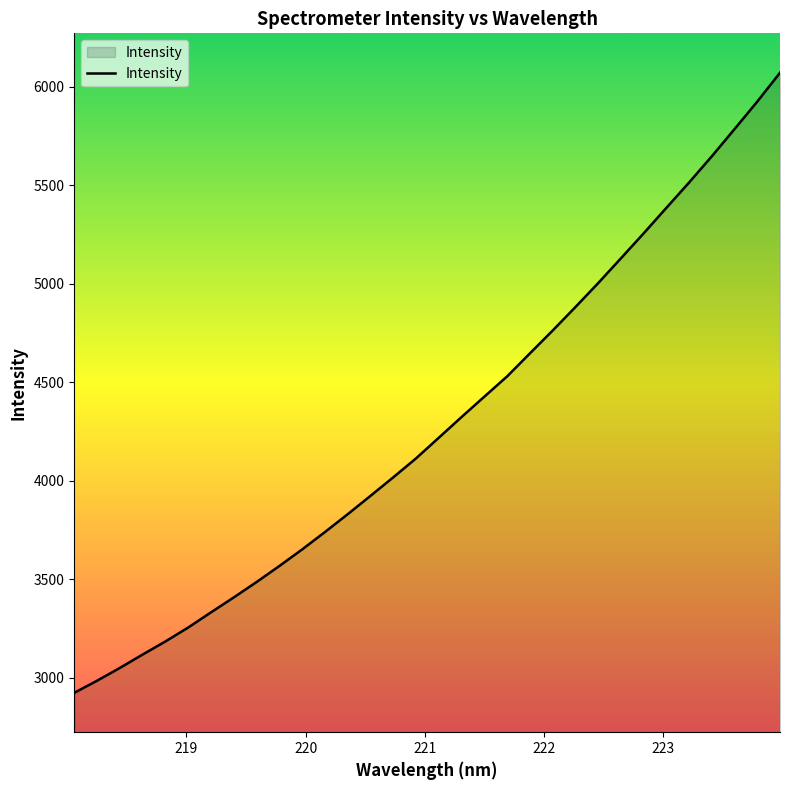

What is the difference between the maximum and second lowest values?

3086.8